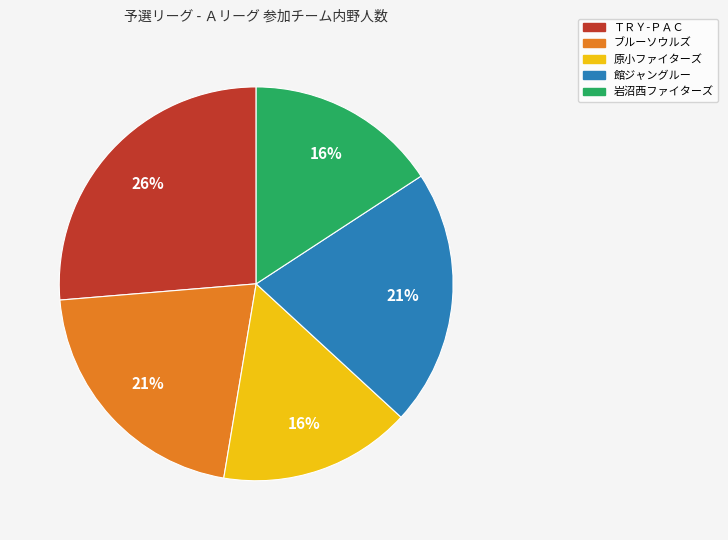

Do 原小ファイターズ and ＴＲＹ-ＰＡＣ together represent more than half of the pie?

No